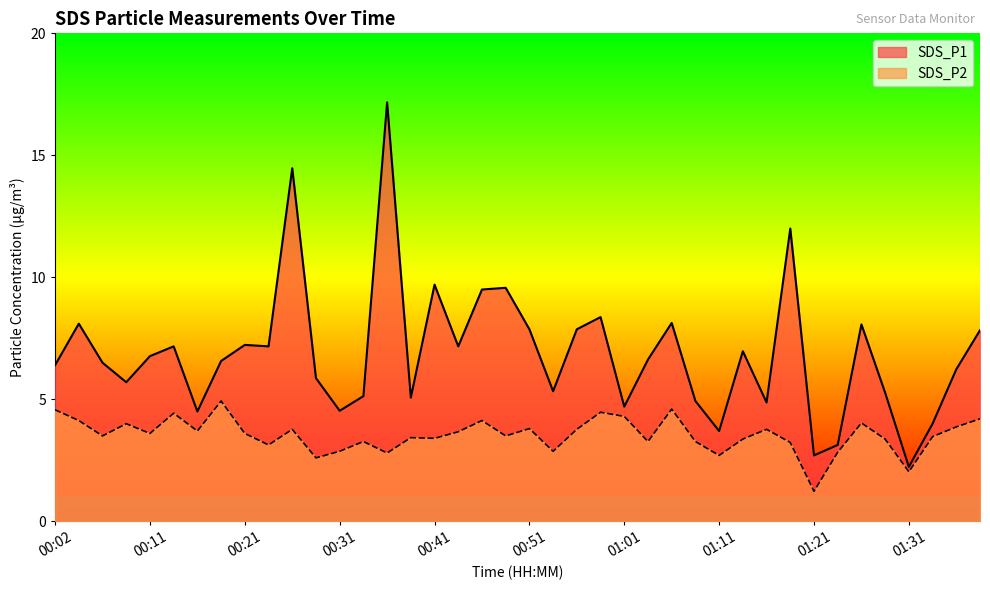

At which label does SDS_P1 reach its peak?

00:36